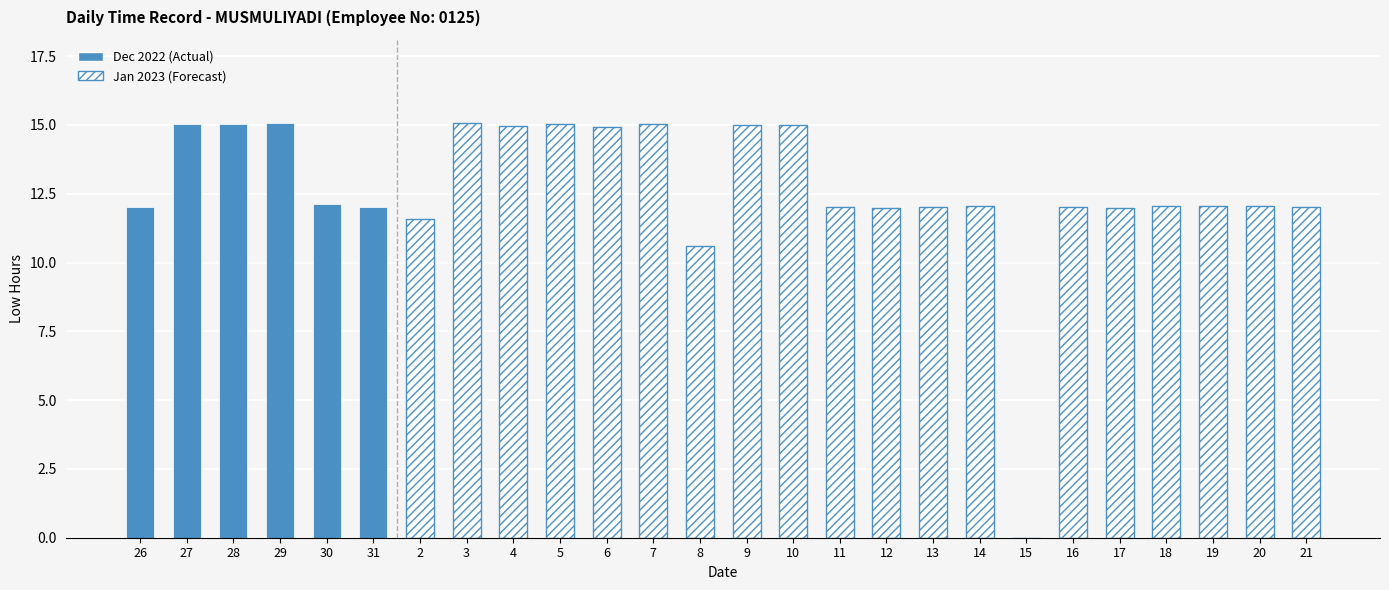

Does the chart contain stacked bars?

No